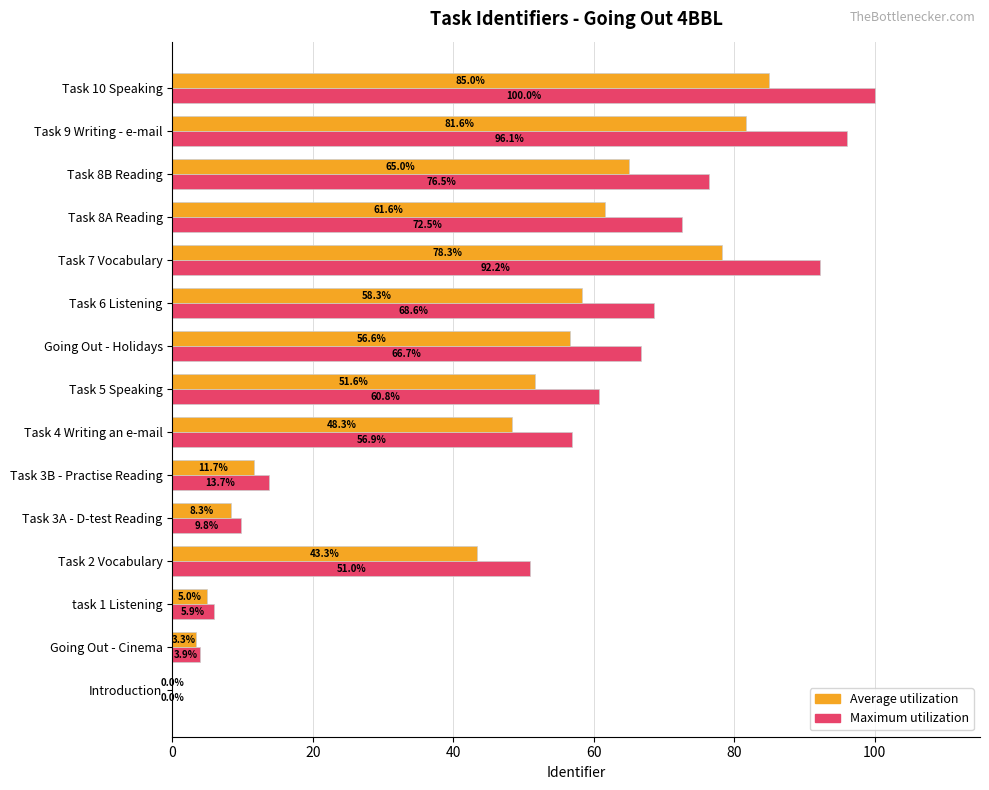

At which category does the chart reach its peak across all series?

Task 10 Speaking